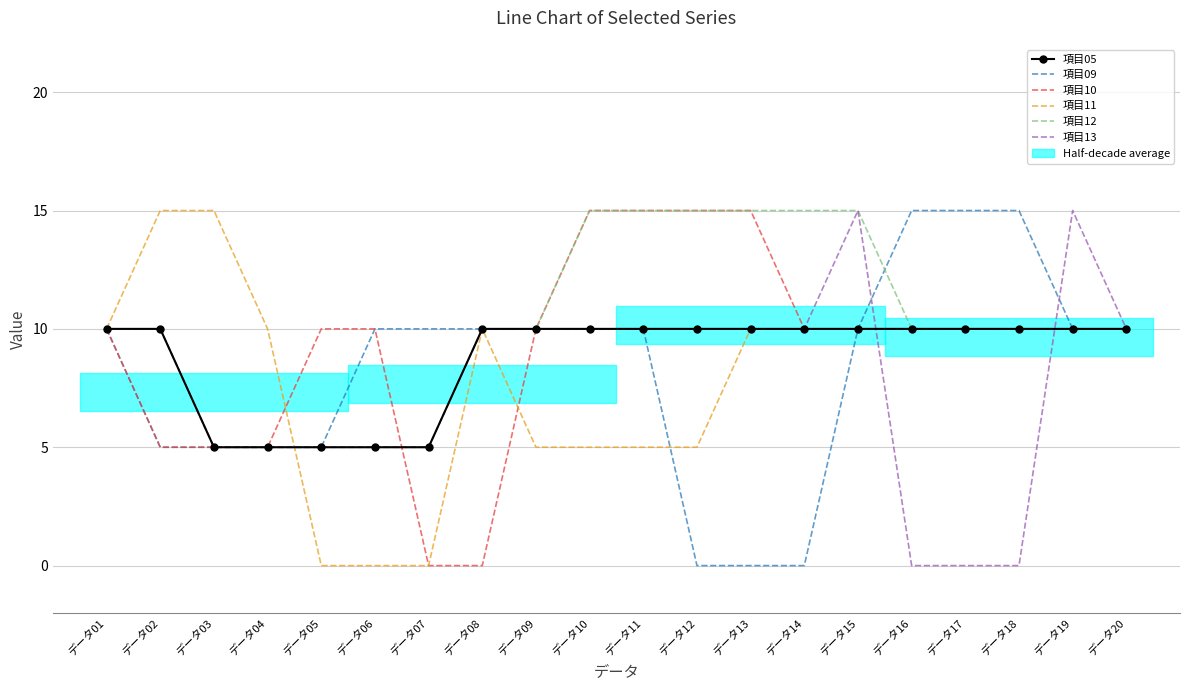

Reading left to right, extract all data points from this chart.

項目05: 10	10	5	5	5	5	5	10	10	10	10	10	10	10	10	10	10	10	10	10
項目09: 10	5	5	5	5	10	10	10	10	10	10	0	0	0	10	15	15	15	10	10
項目10: 10	5	5	5	10	10	0	0	10	15	15	15	15	10	10	10	10	10	10	10
項目11: 10	15	15	10	0	0	0	10	5	5	5	5	10	10	10	10	10	10	10	10
項目12: 10	10	5	5	5	5	5	10	10	15	15	15	15	15	15	10	10	10	10	10
項目13: 10	10	5	5	5	5	5	10	10	10	10	10	10	10	15	0	0	0	15	10